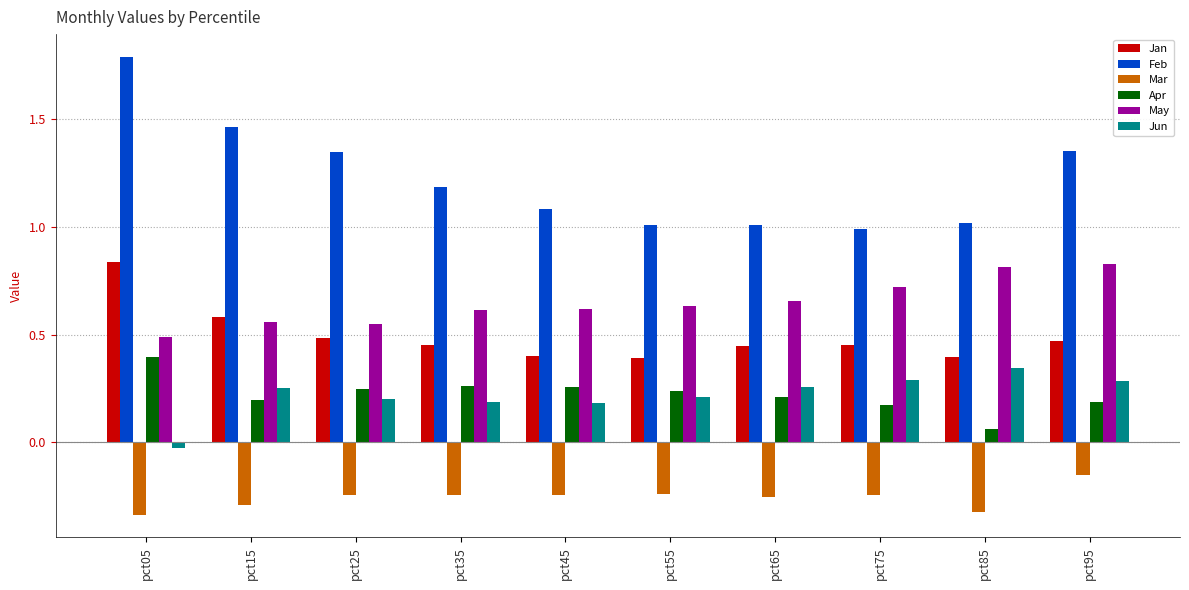

The Feb series shows 0.5 at pct35. True or false?

False